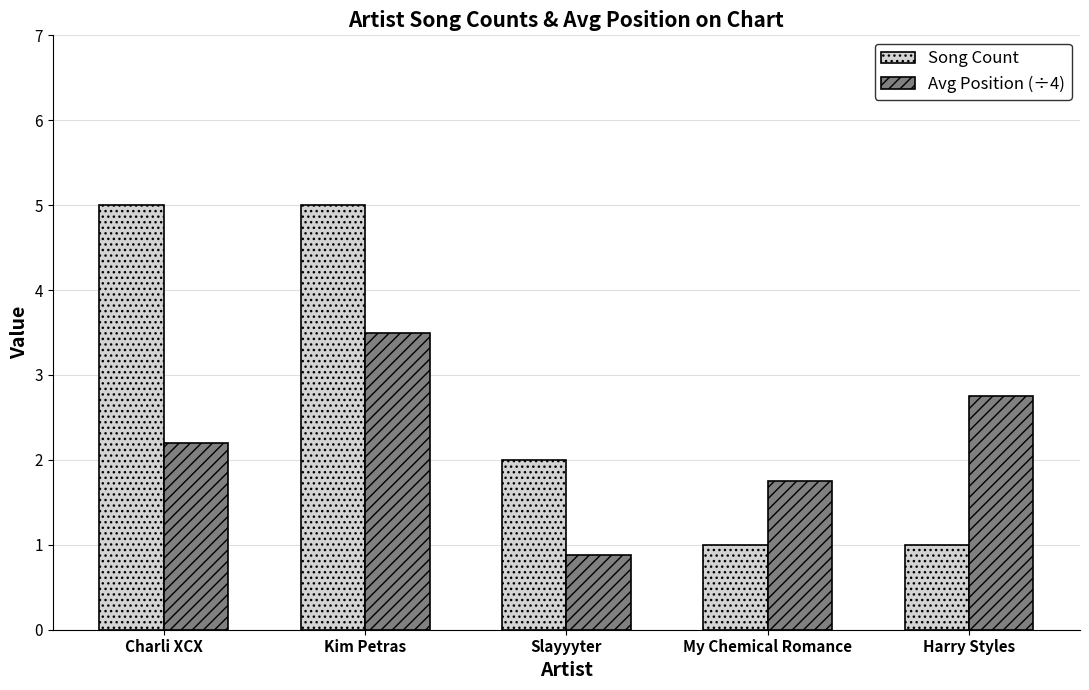

What is the sum of the Song Count values at Harry Styles and Slayyyter?

3.0